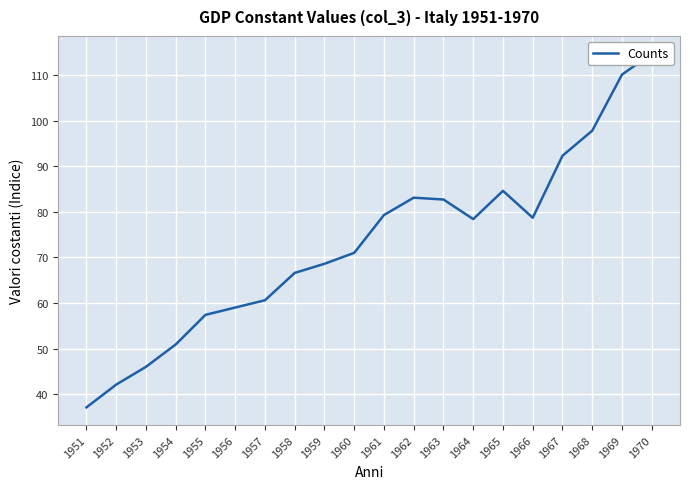

How many data points are above 78?

10